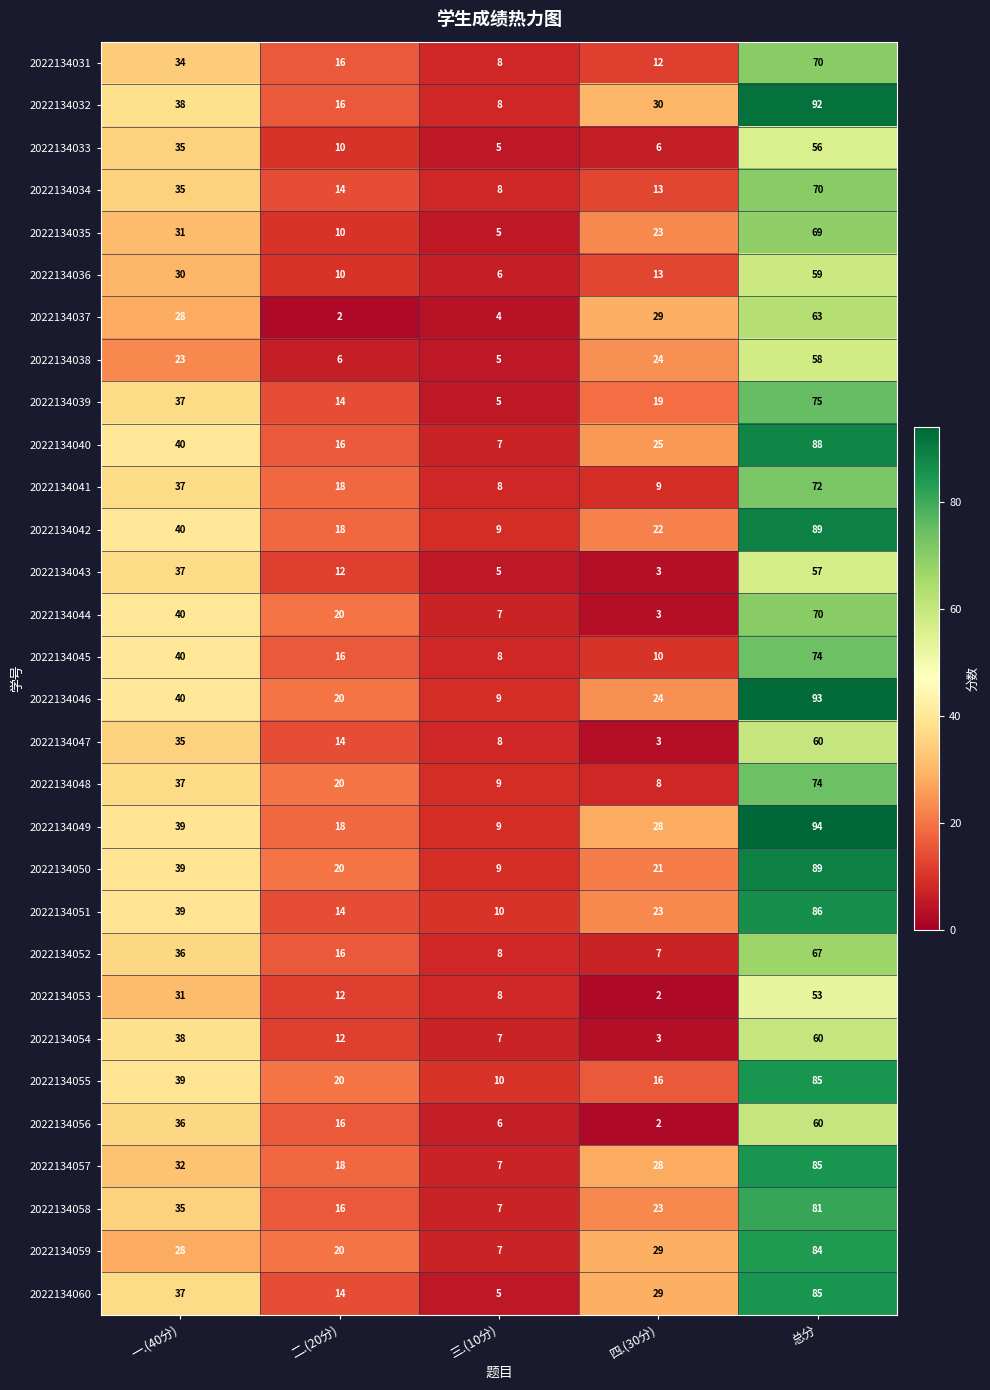

The 2022134034 series shows 95 at 总分. True or false?

False